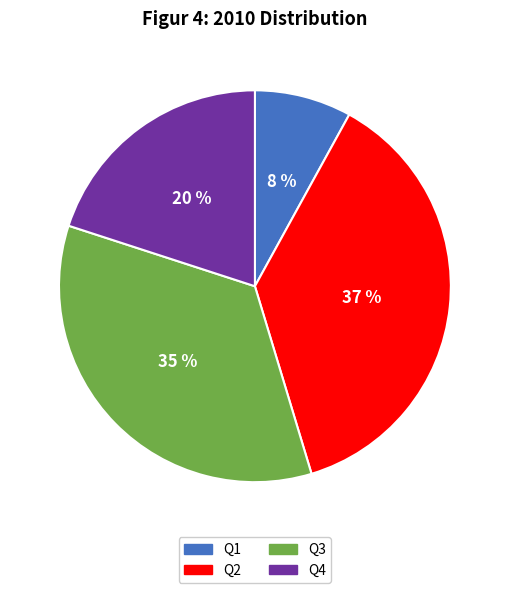

To the nearest percent, what percentage of the pie is Q2?

37%